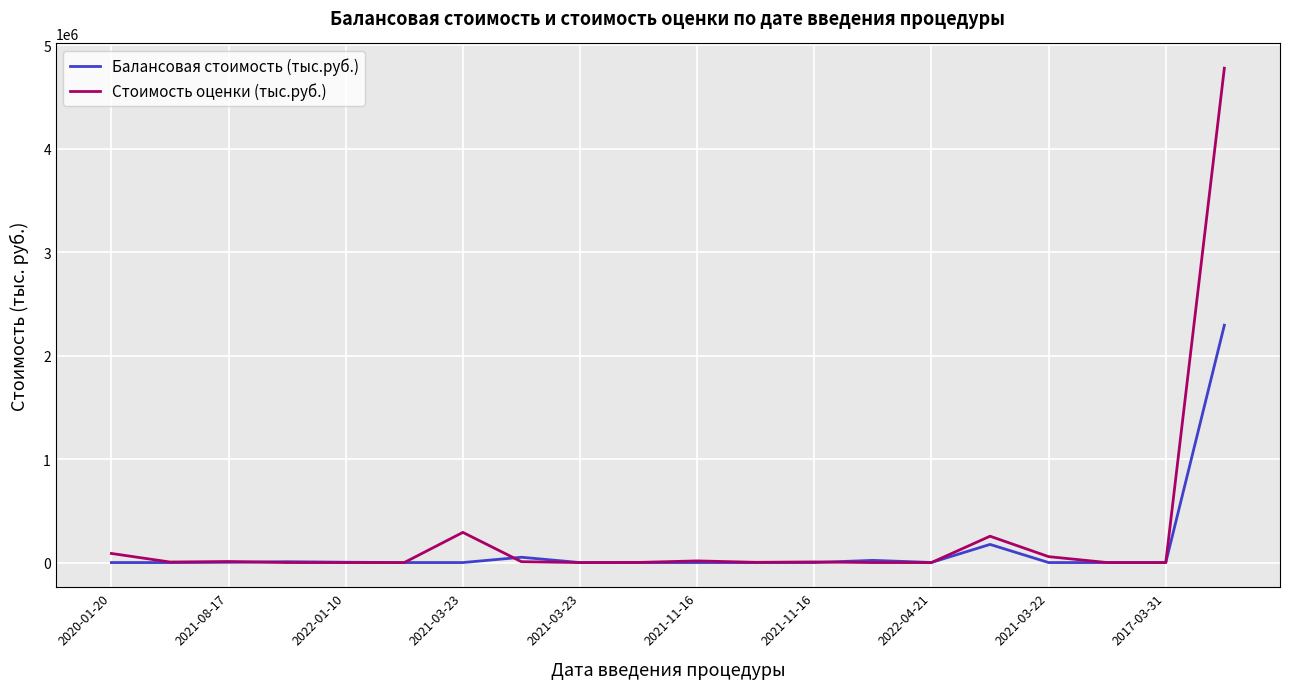

Which series has the largest range (max minus min)?

Стоимость оценки (тыс.руб.)